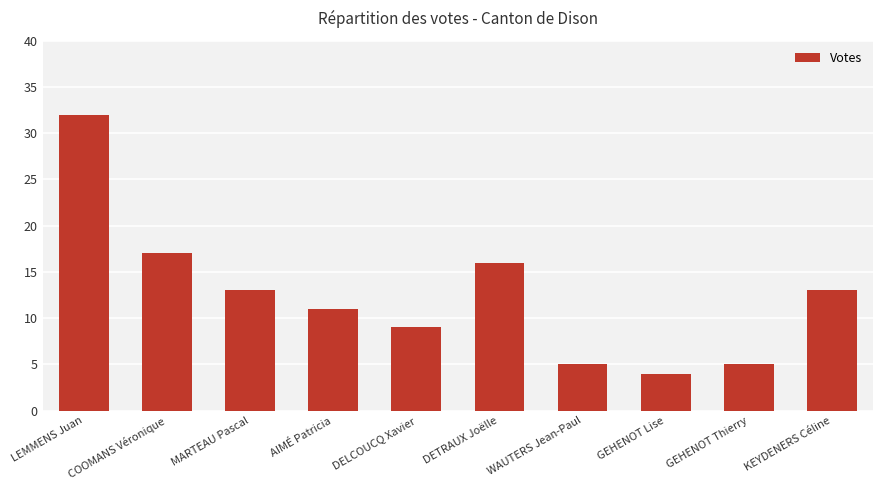

Reading right to left, transcribe all the data shown in this chart.

13	5	4	5	16	9	11	13	17	32